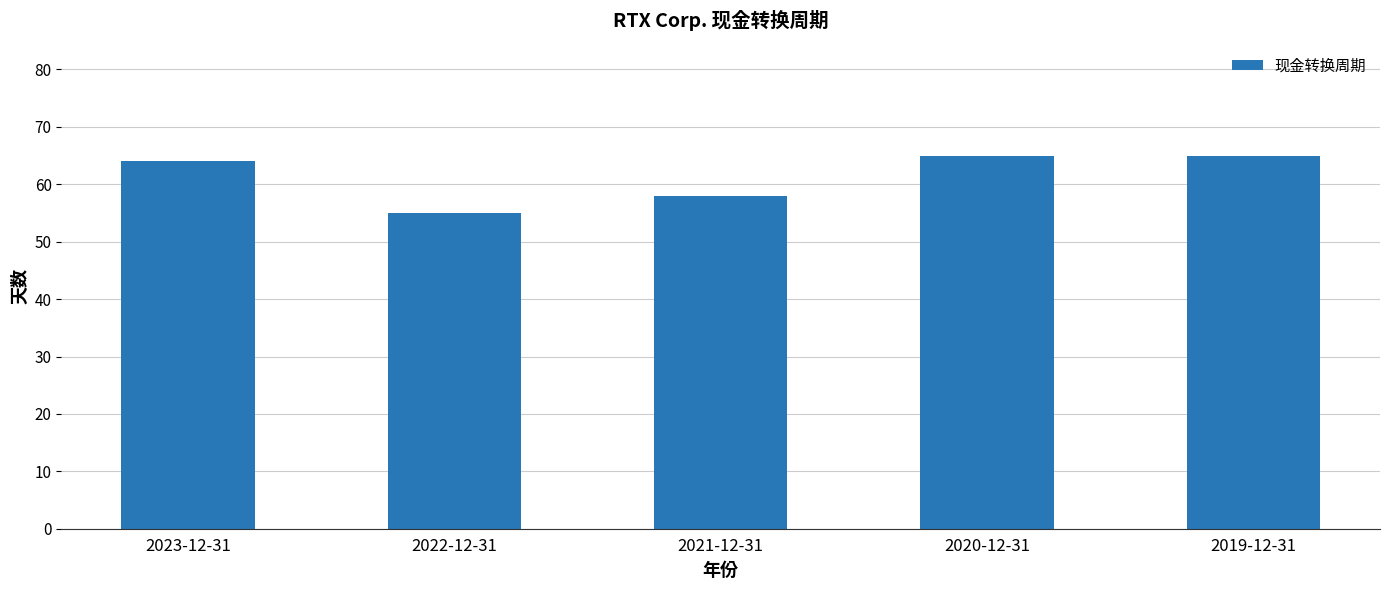

What is the smallest value displayed?

55